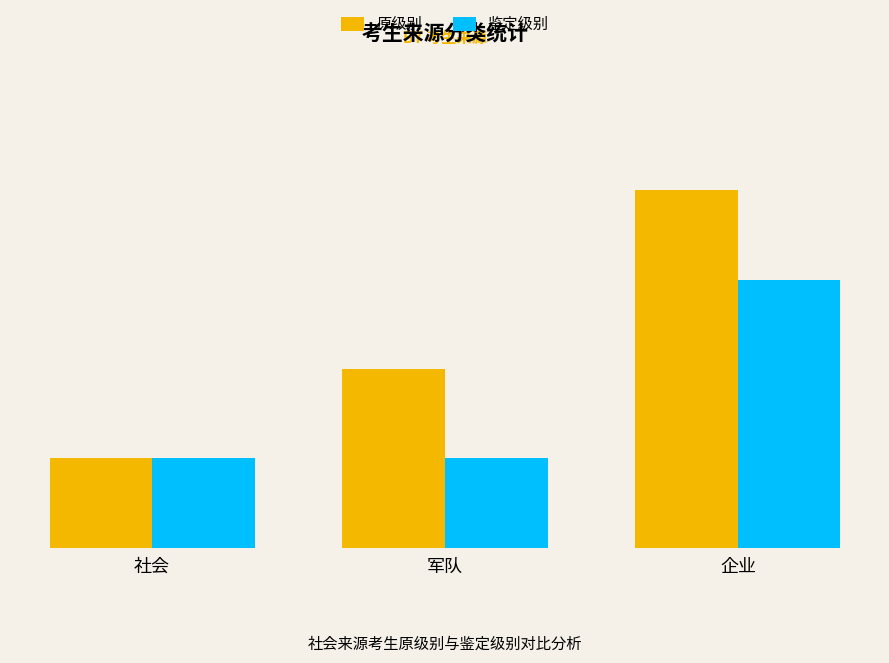

What are all the series names shown in the legend?

原级别, 鉴定级别